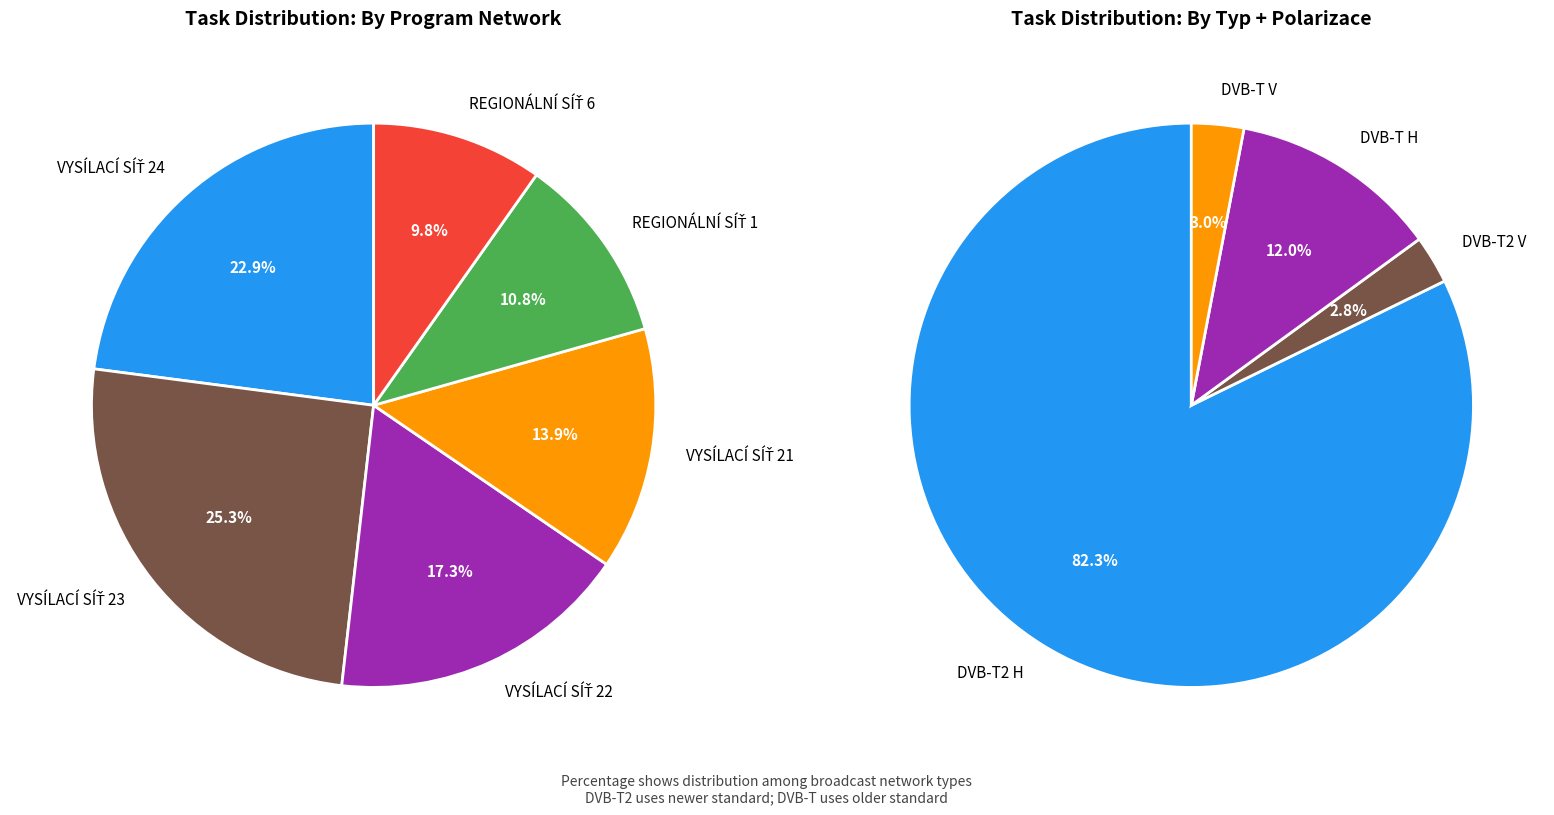

What is the difference between the highest and lowest values at DVB-T2 V?

12